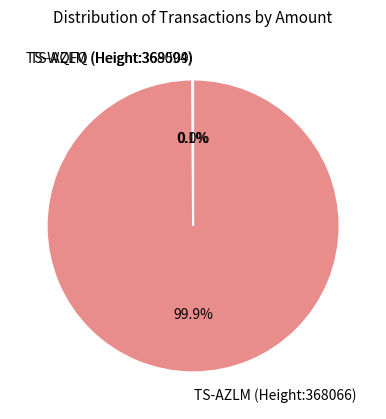

Which category has the biggest portion of the pie?

TS-AZLM (Height:368066)